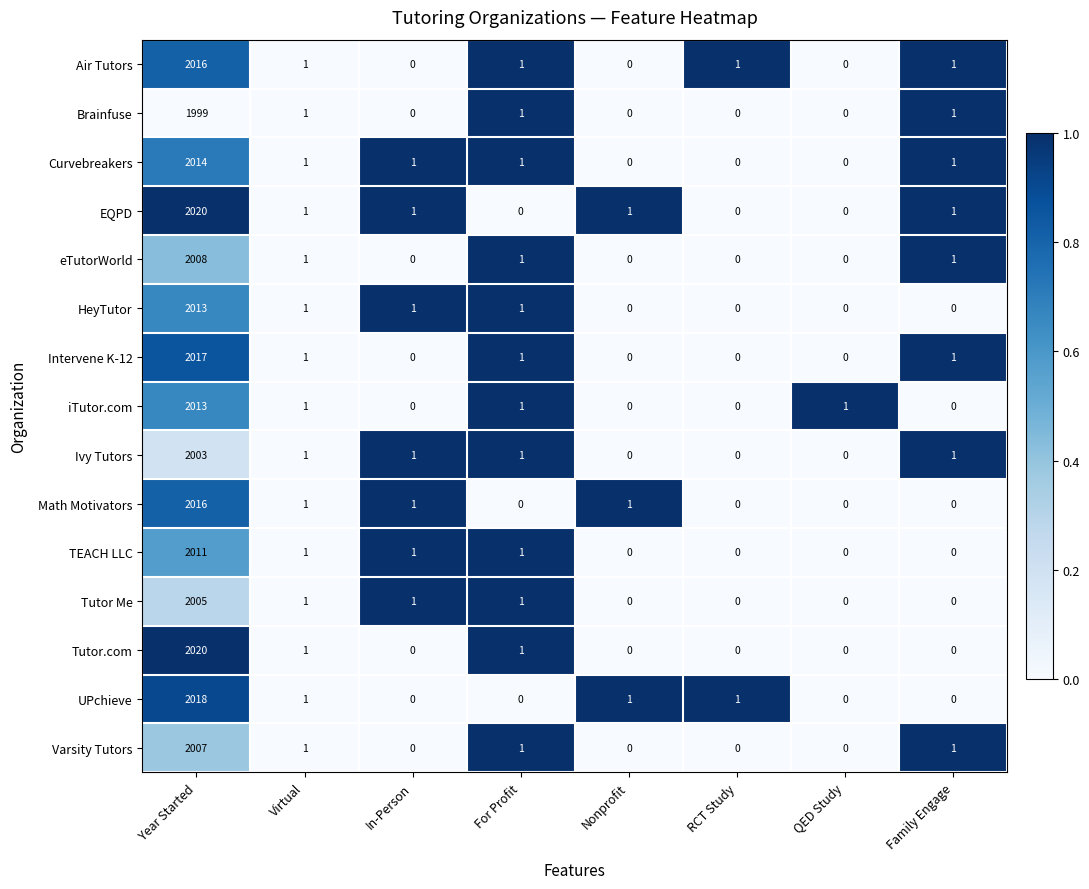

What is the spread (max minus min) of values at In-Person?

1